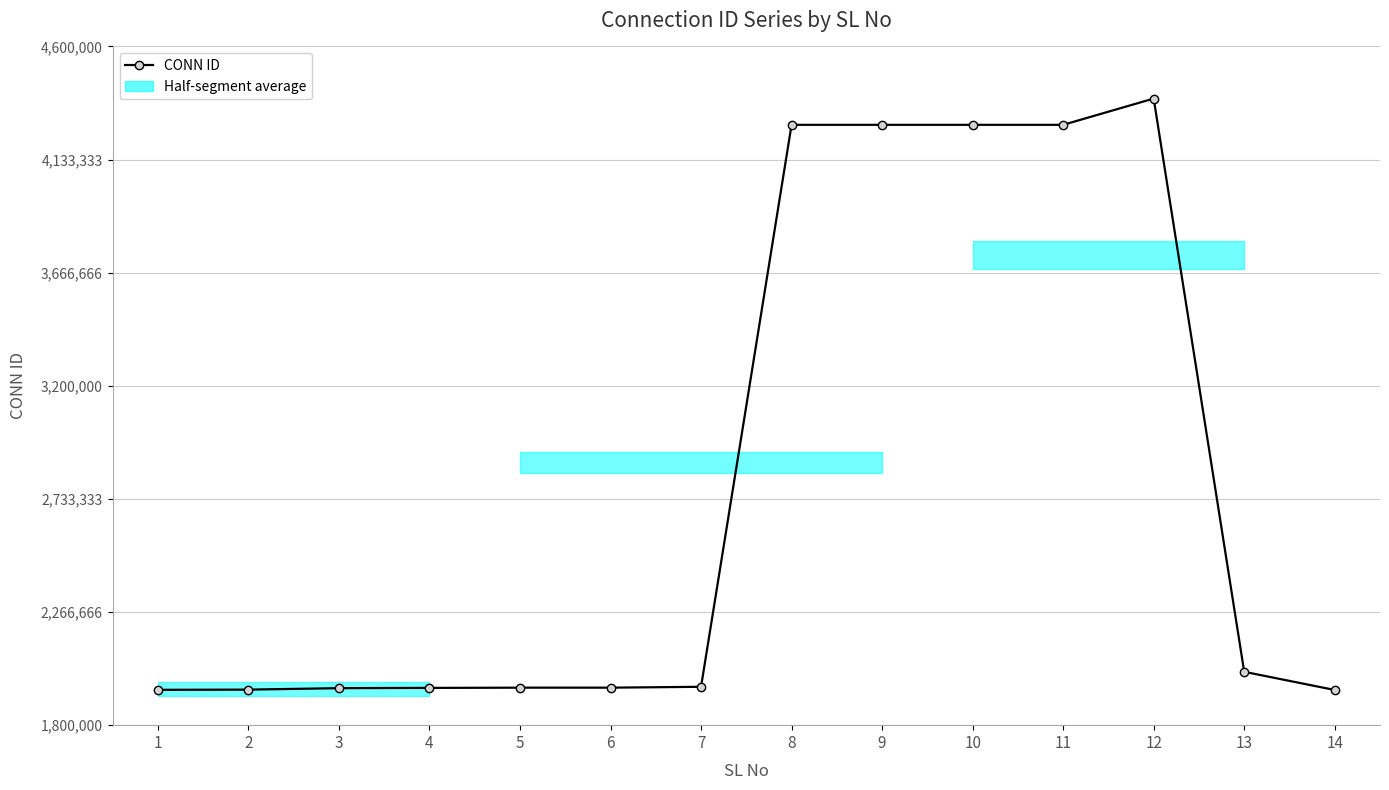

Is it true that the value at 11 is 4276665?

True